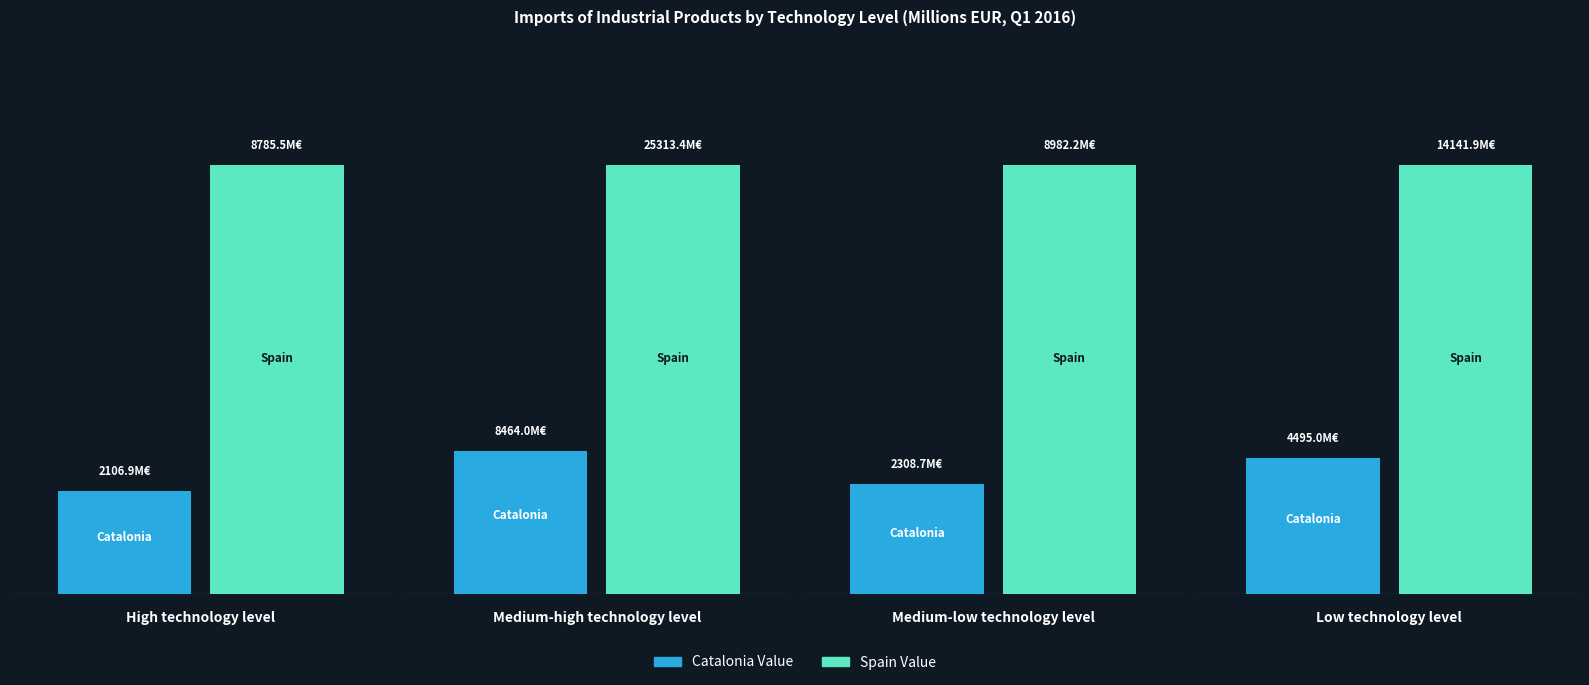

What is the difference between the Spain Value values at Medium-low technology level and Low technology level?

5159.7